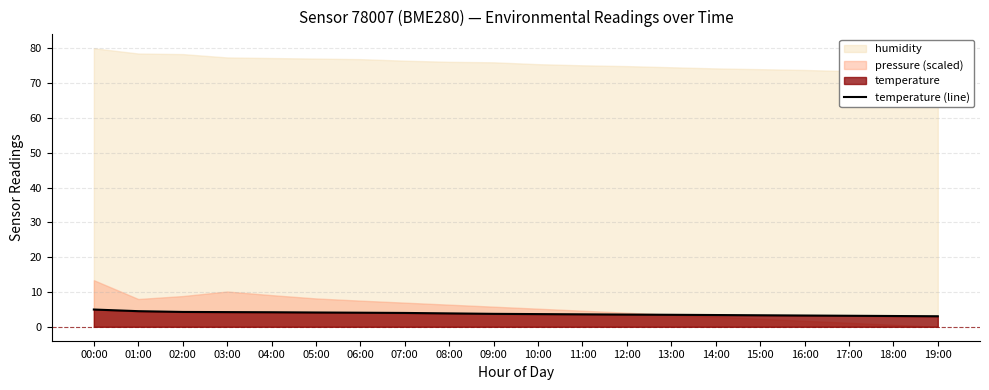

What is the difference between the maximum and minimum values?

1.9